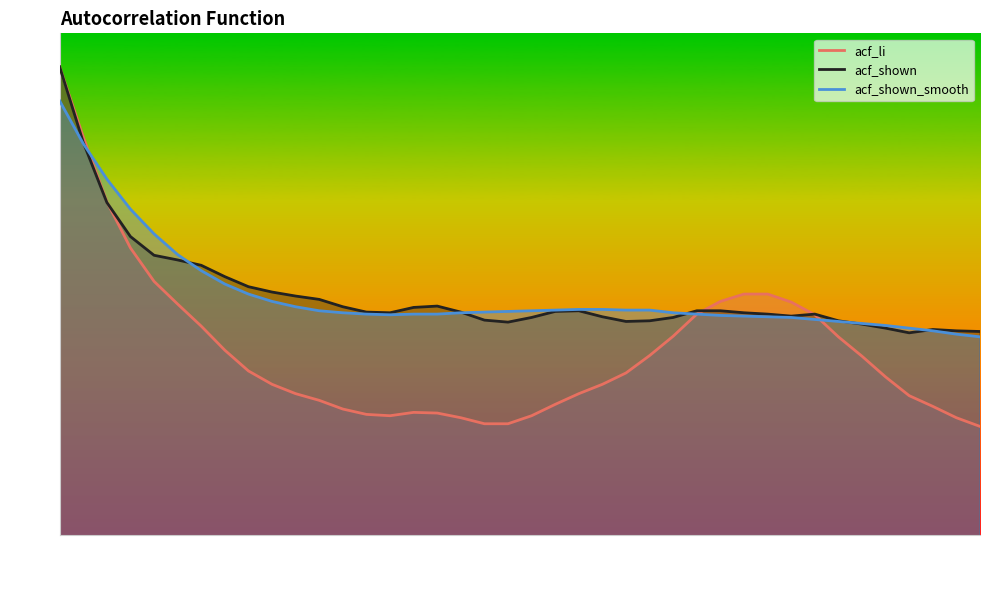

What is the value of the acf_shown_smooth point at the 35th from the left?

0.6